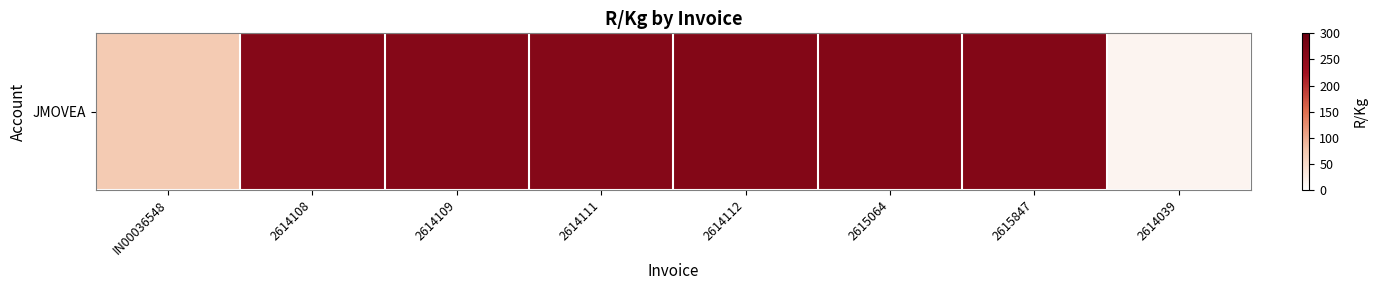

What is the sum of the values at 2614039 and 2614109?

275.6